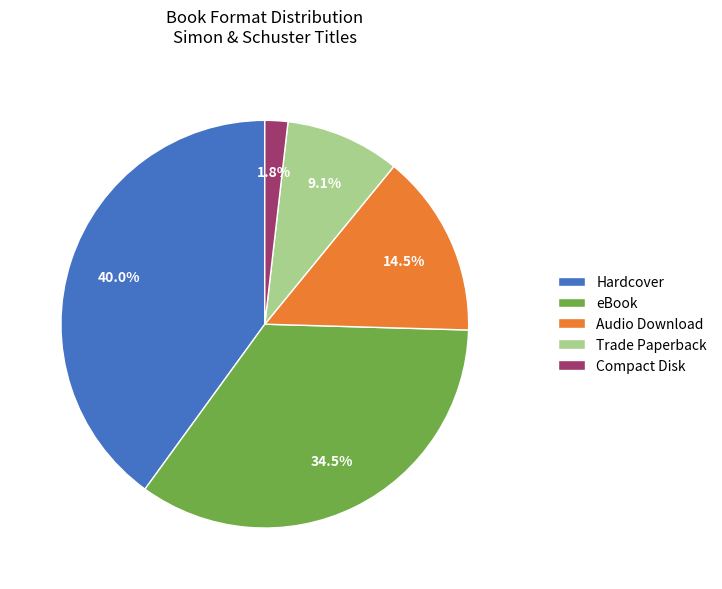

How much of the chart is everything except Trade Paperback?

90.9%